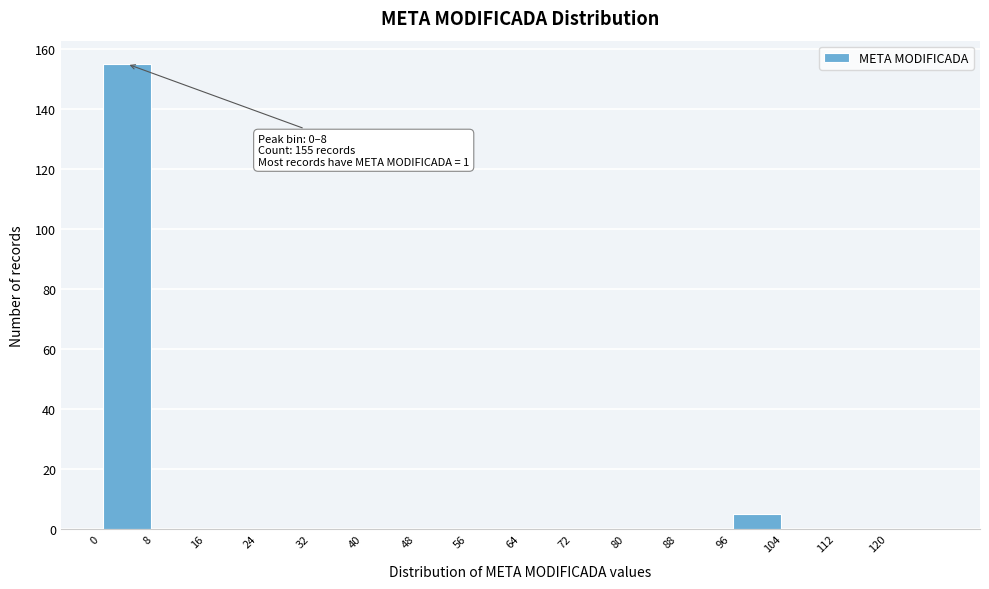

Which range on the x-axis has the tallest bar?

0.5 to 8.5